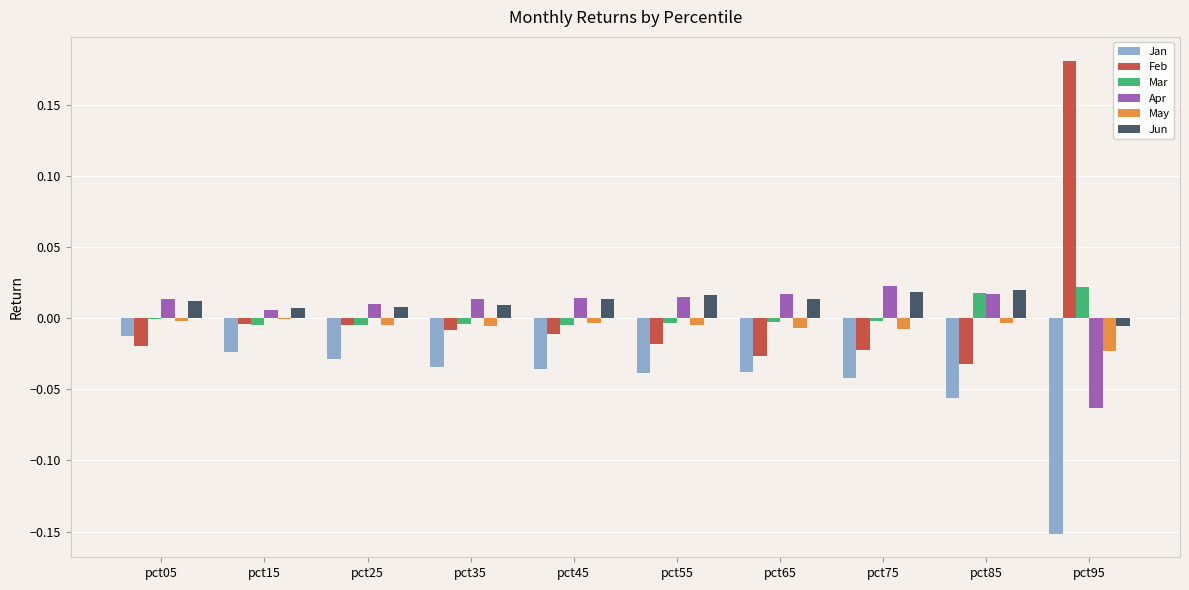

True or false: Mar has a value of 0.0 at pct95.

True